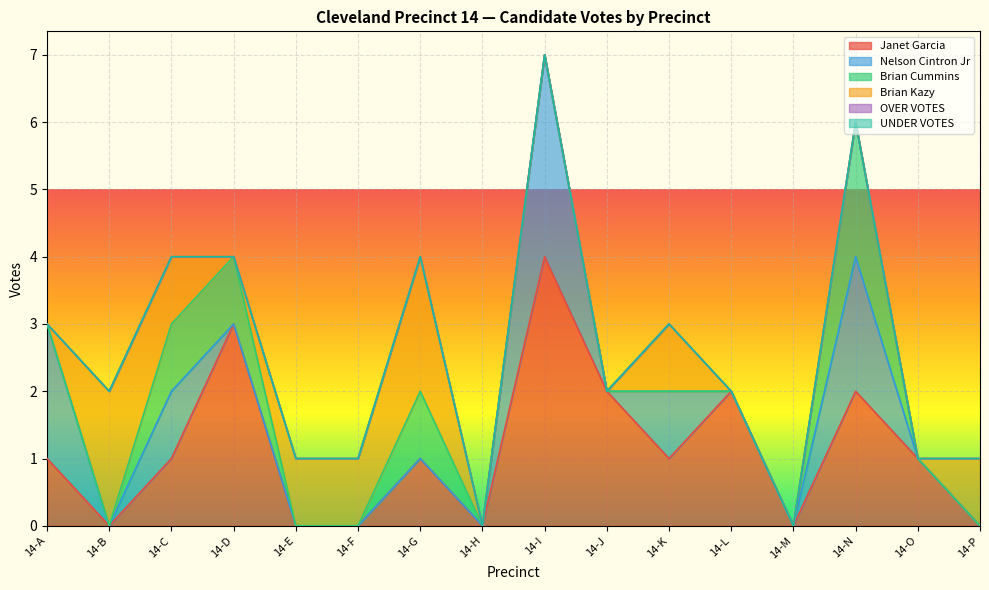

Does the chart display data point markers on the line(s)?

No